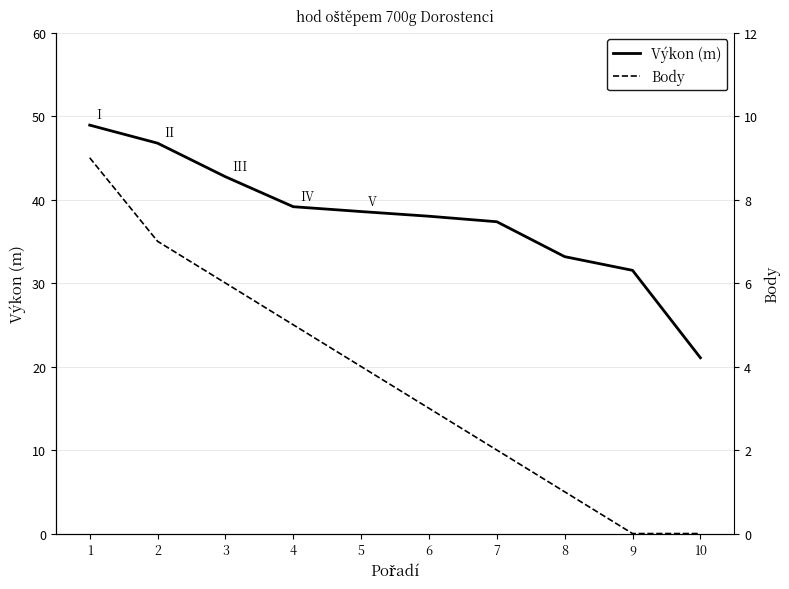

True or false: Body has more than 2 points higher than both neighbors.

False